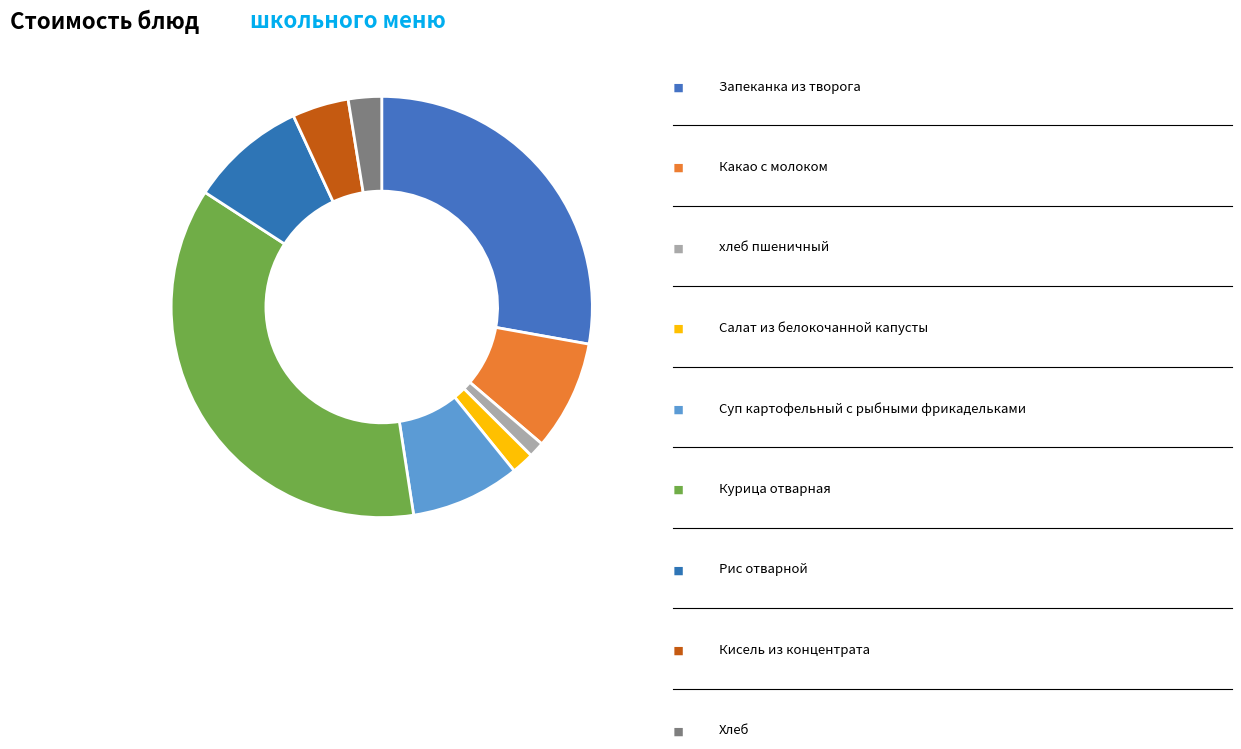

Count the number of slices in the pie.

9